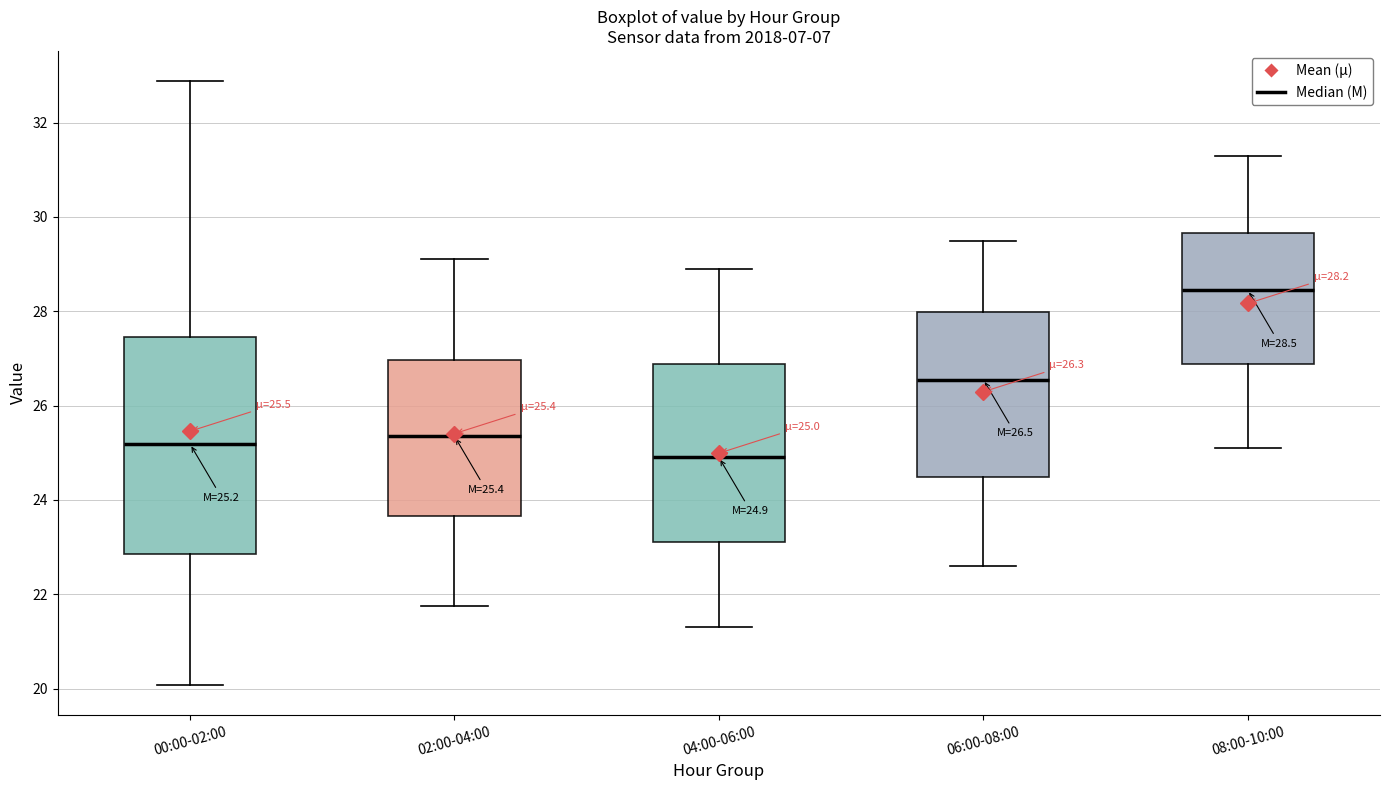

Which box has the highest median line?

08:00-10:00